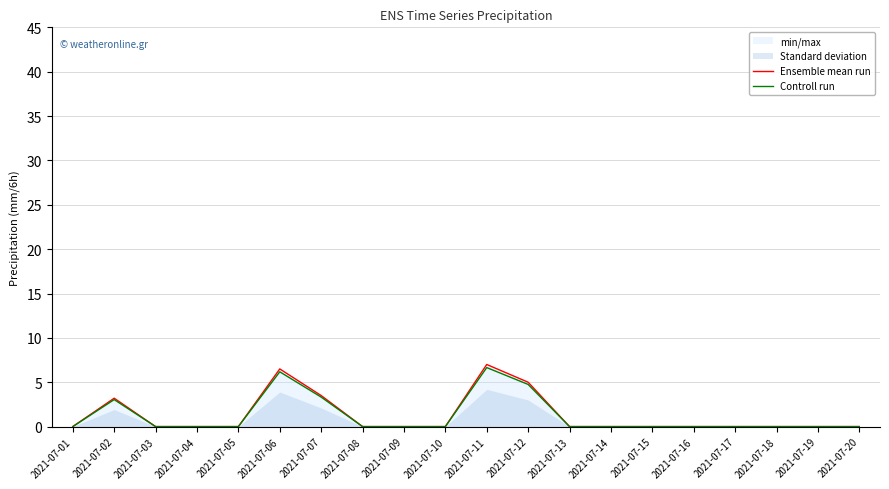

The value of Controll run at 2021-07-05 is 3.1. True or false?

False